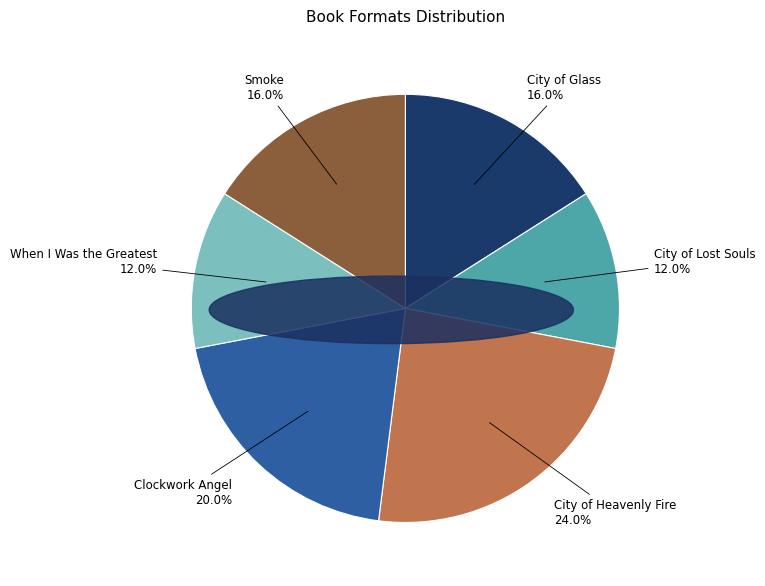

Which category has the biggest portion of the pie?

City of Heavenly Fire